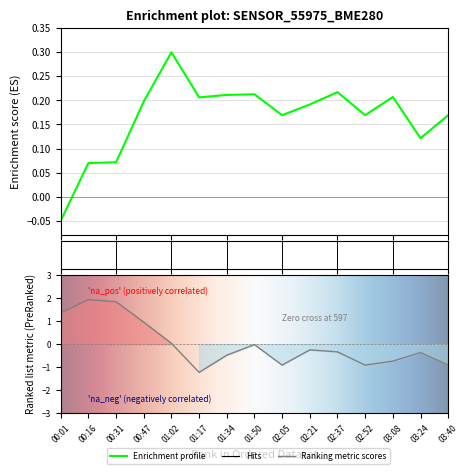

Between 01:02 and 00:31, which is larger?

01:02